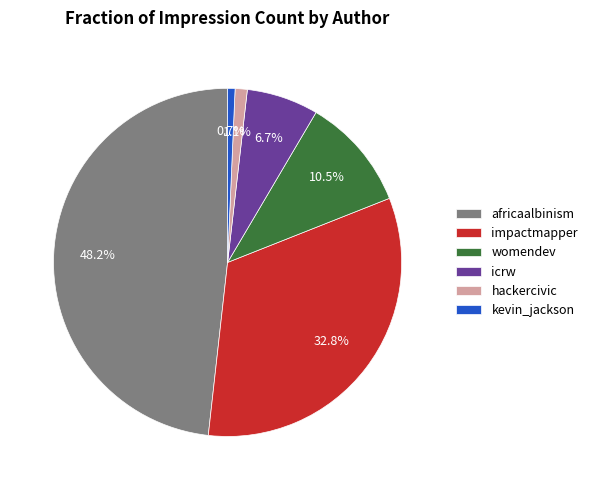

Count the number of slices in the pie.

6